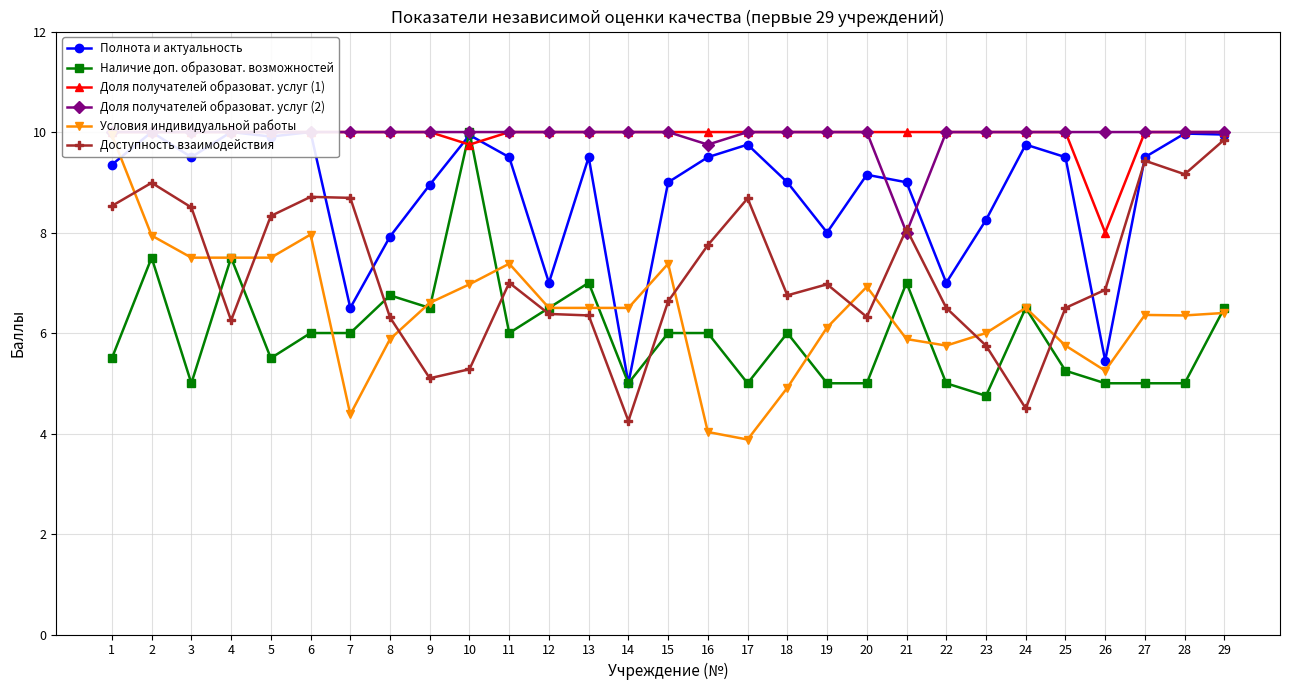

True or false: Условия индивидуальной работы has a value of 2.9 at 25.

False